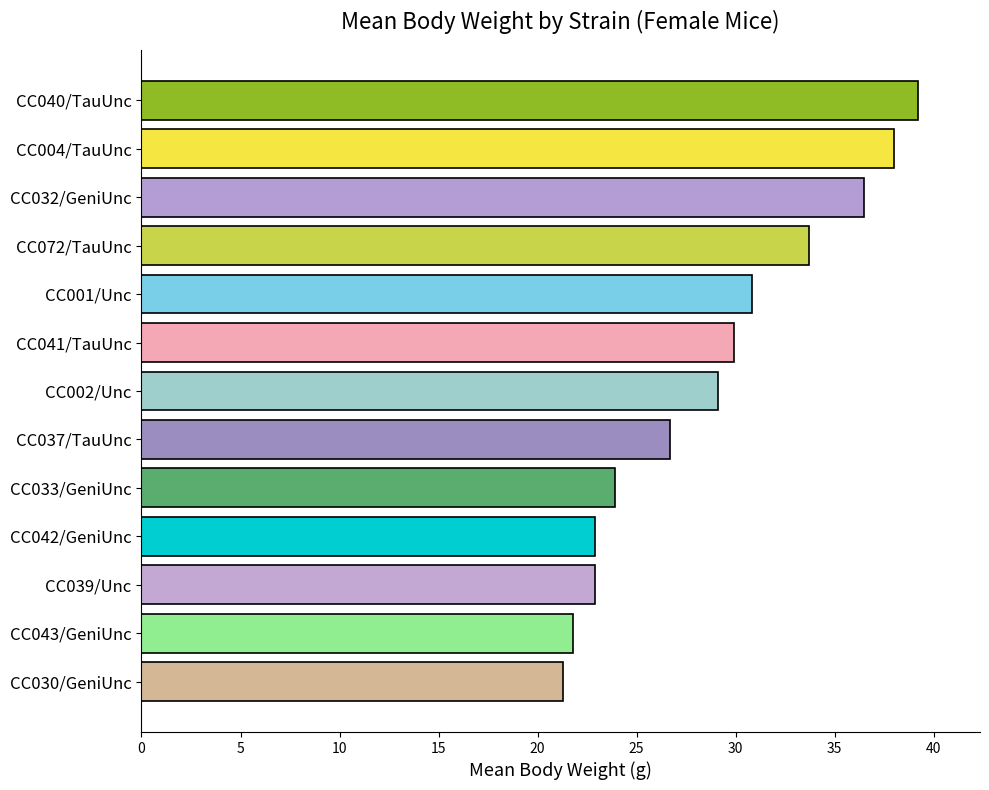

The value at CC030/GeniUnc is 14.0. True or false?

False